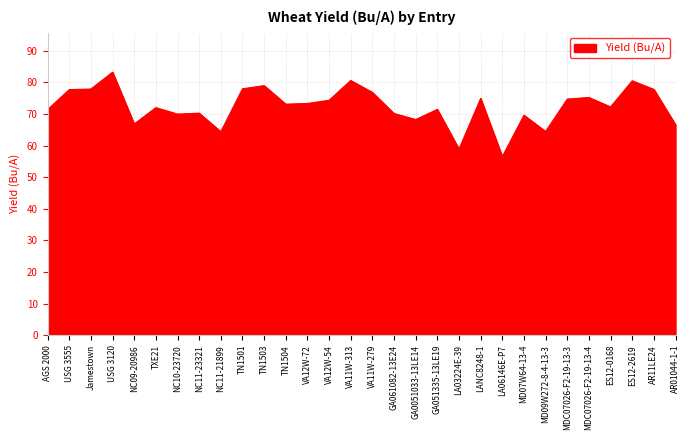

Which category has the highest value across all series?

USG 3120